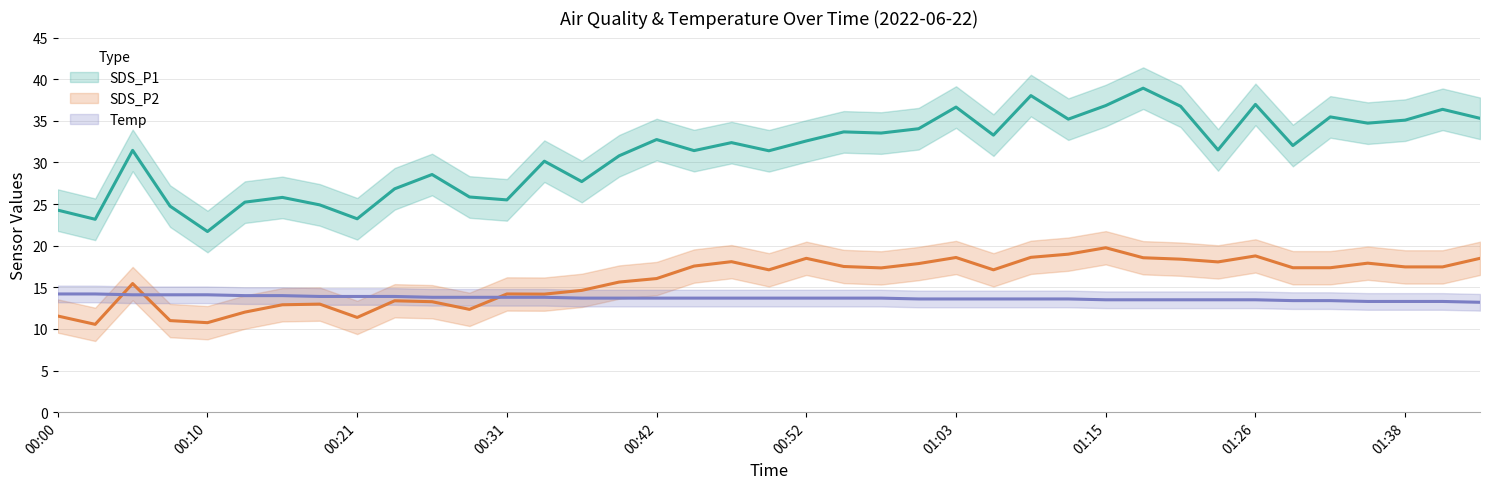

What is the label of the 10th point from the right?

01:17